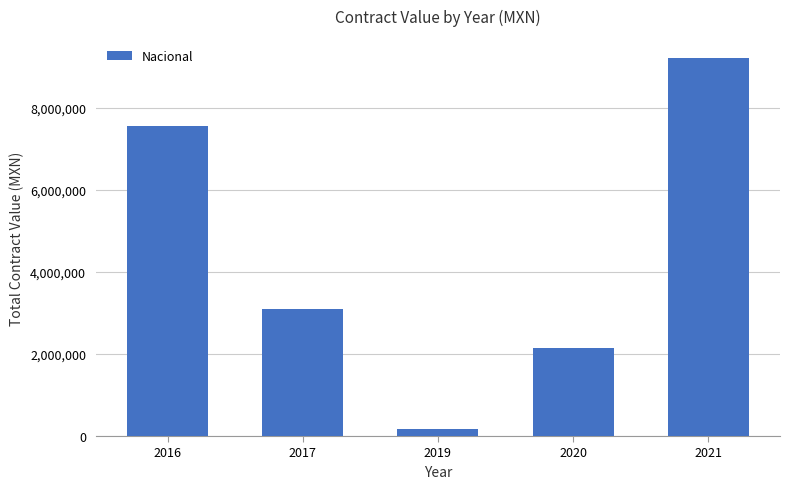

Which label corresponds to the smallest value in the chart?

2019